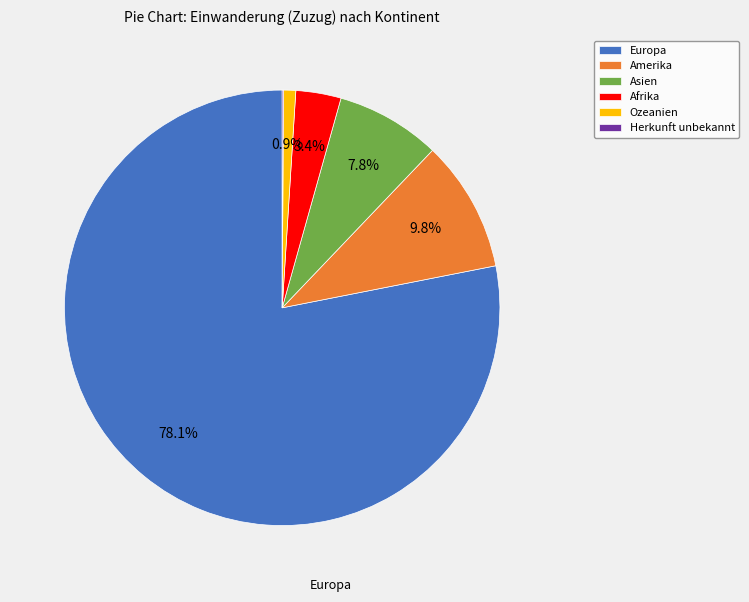

Between Afrika and Amerika, which is larger?

Amerika